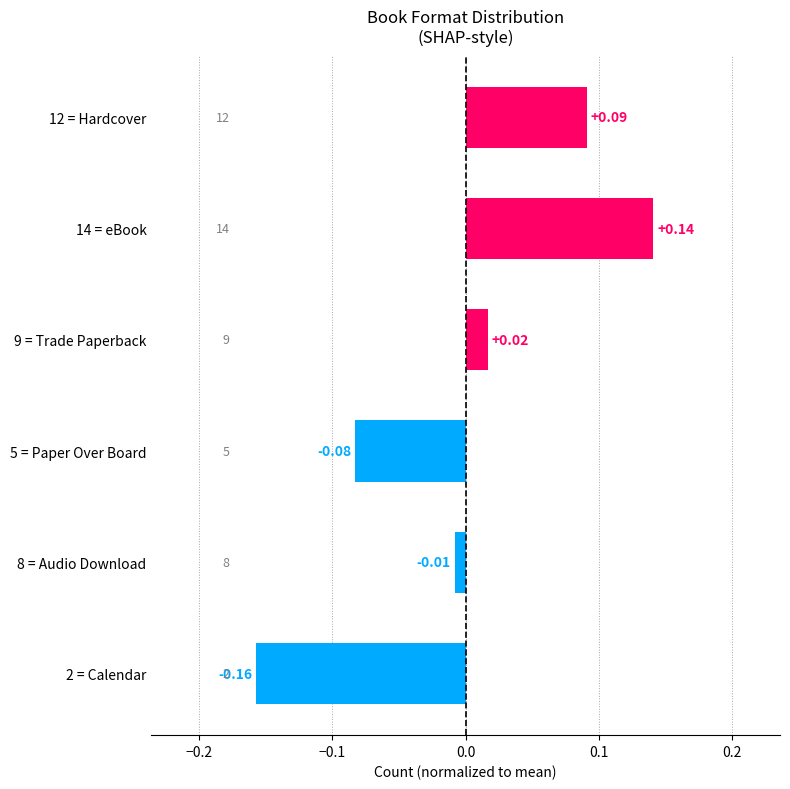

Between 5 = Paper Over Board and 2 = Calendar, which is larger?

5 = Paper Over Board